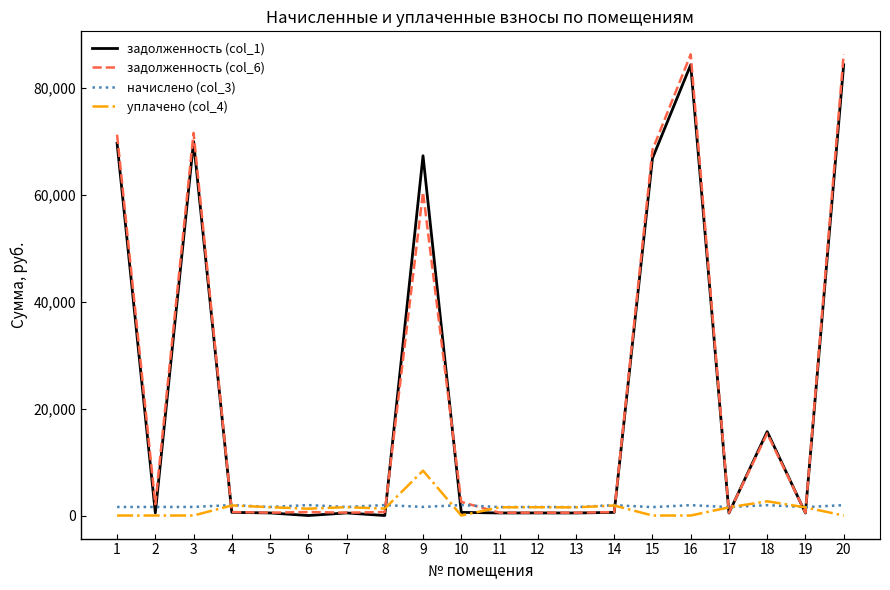

Which series has the widest spread of values?

задолженность (col_6)